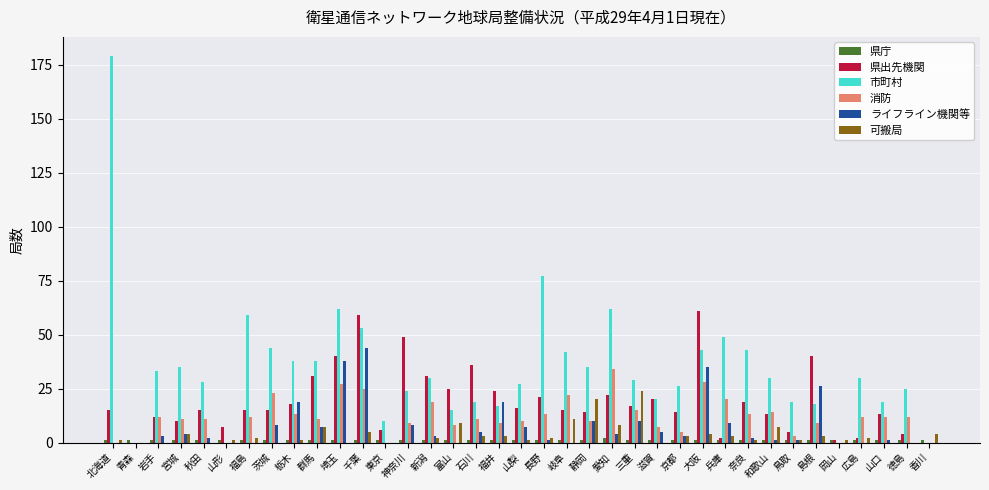

Count the number of categories in the chart.

37